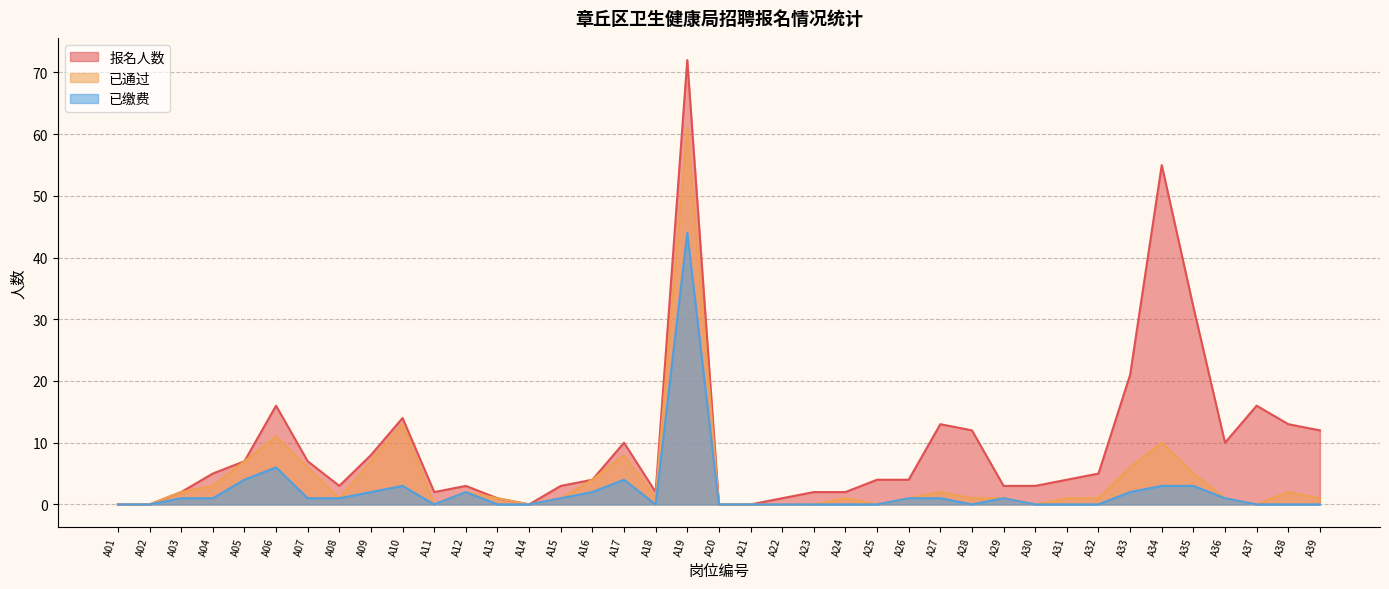

The value of 已缴费 at A31 is 0. True or false?

True